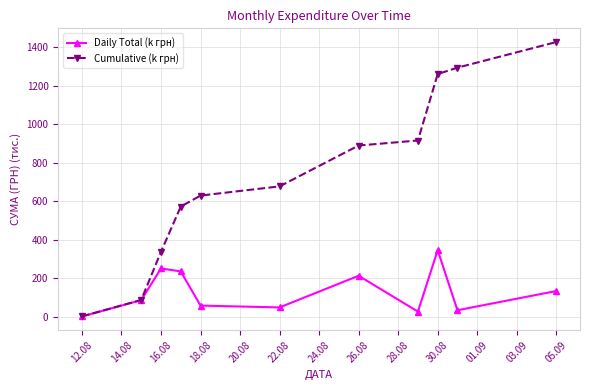

Which series has the largest total across all categories?

Cumulative (k грн)